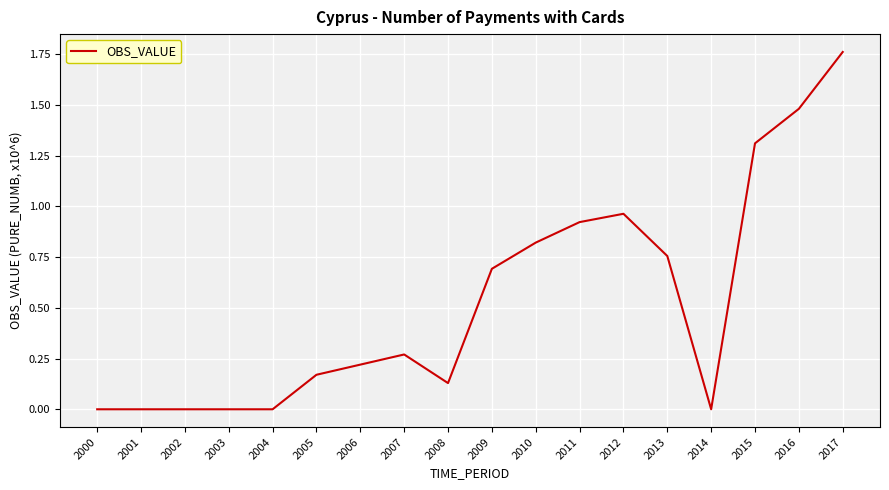

How many lines are shown in the chart?

1